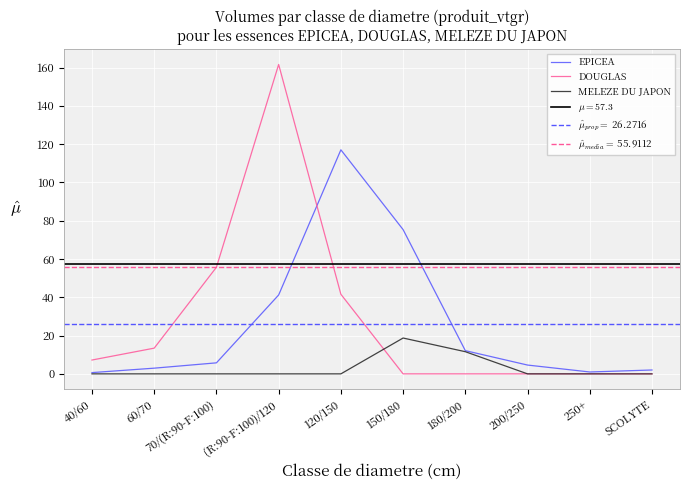

The value of DOUGLAS at 200/250 is 60.5. True or false?

False